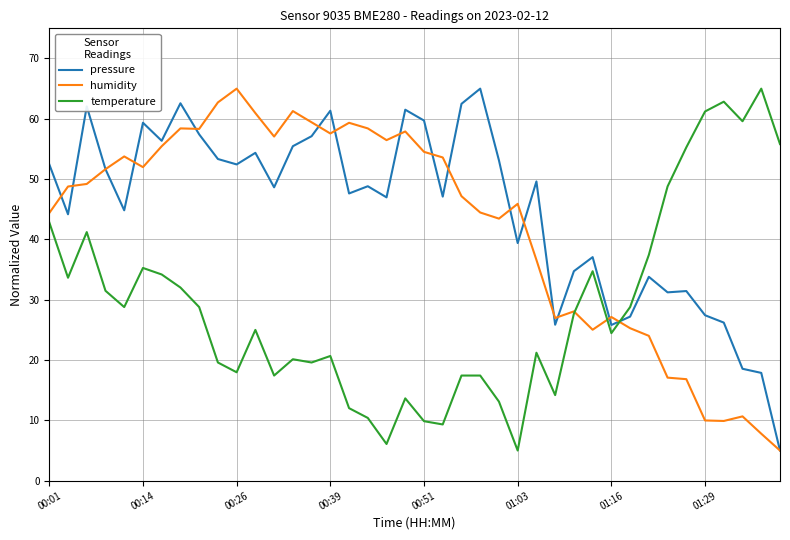

What is the difference between the maximum and minimum values in the humidity series?

60.0